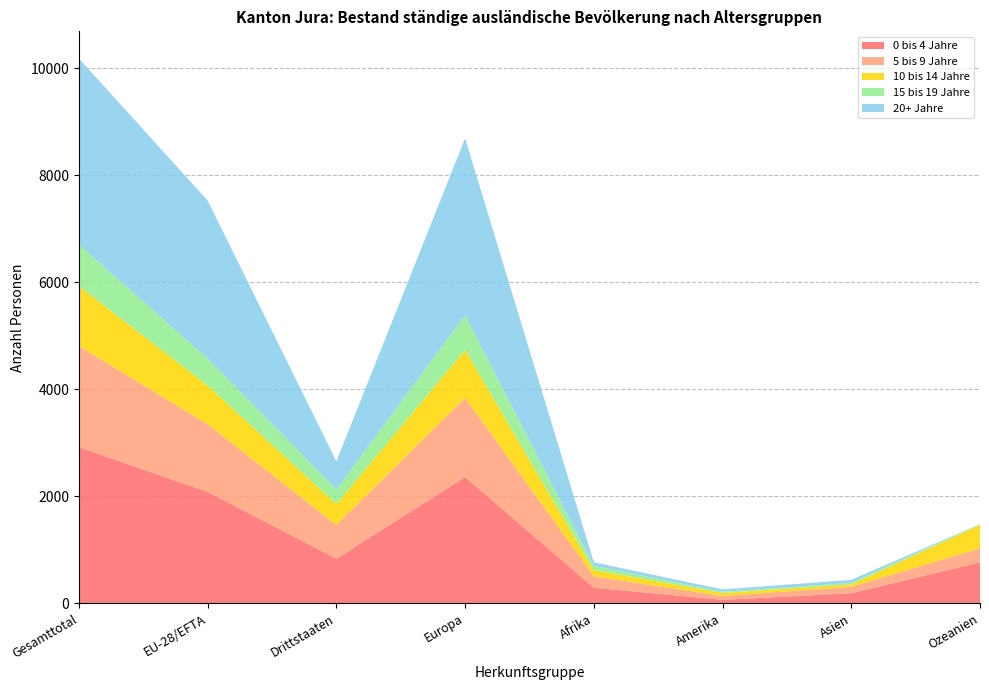

Reading left to right, what are all the values shown in this chart?

0 bis 4 Jahre: 2919	2083	836	2361	293	67	190	768
5 bis 9 Jahre: 1891	1262	629	1480	213	71	119	261
10 bis 14 Jahre: 1119	726	393	896	117	57	46	440
15 bis 19 Jahre: 774	502	272	646	77	22	29	12
20+ Jahre: 3476	2952	524	3307	68	44	56	0